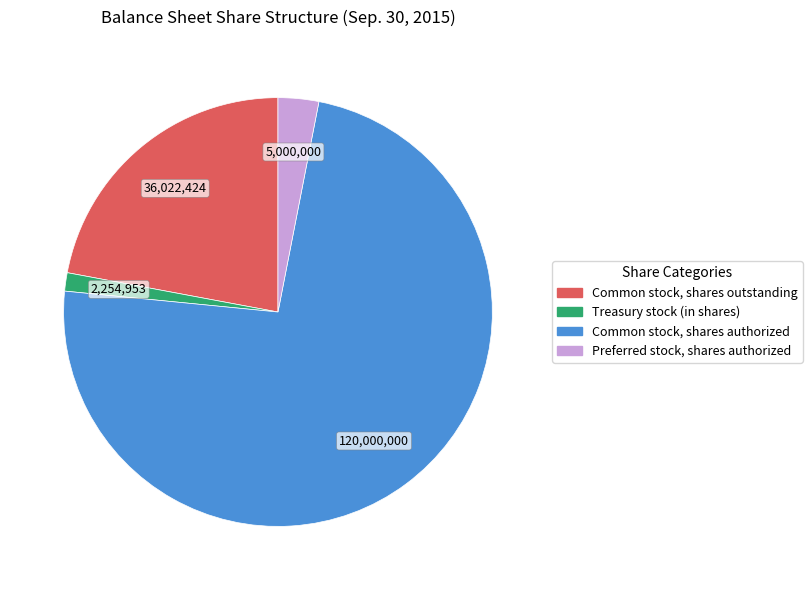

Which has a higher value, Common stock, shares authorized or Preferred stock, shares authorized?

Common stock, shares authorized